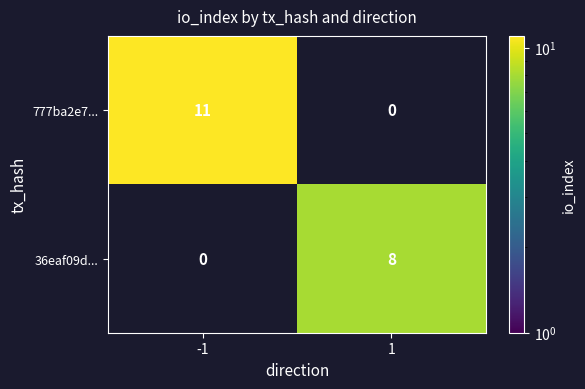

At how many categories does at least one series exceed 8?

1